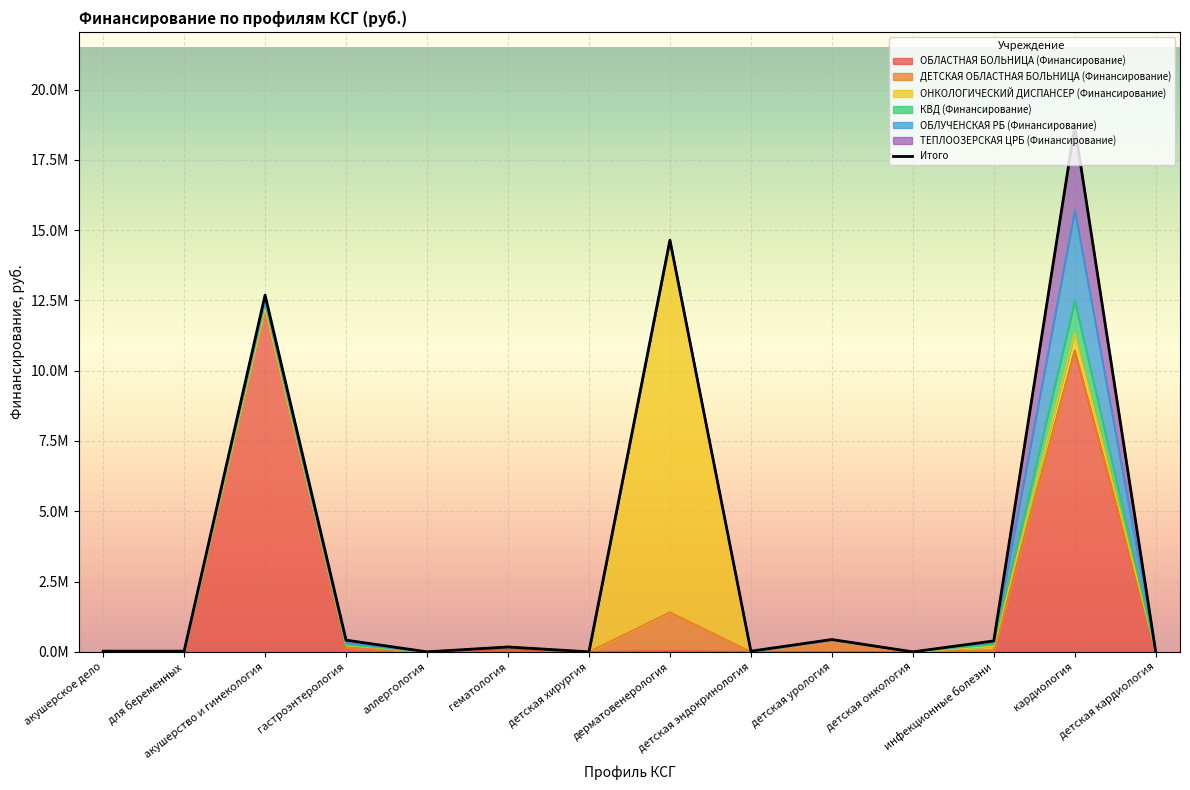

Is it true that the value at гематология is 0.2?

True